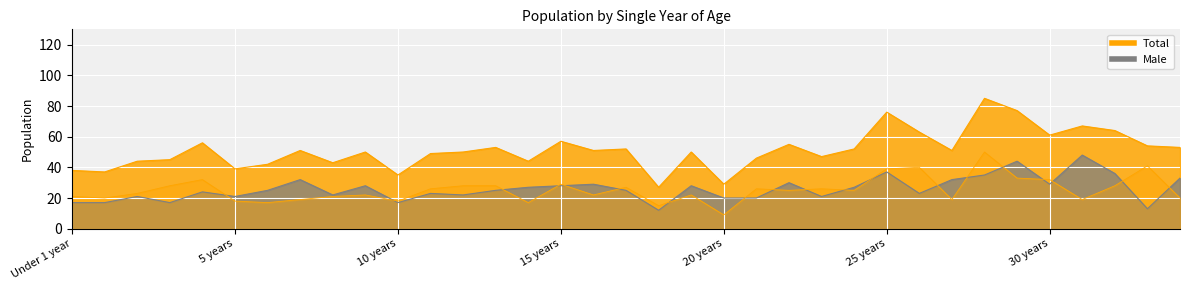

Is it true that Total equals 27 at 22 years?

False